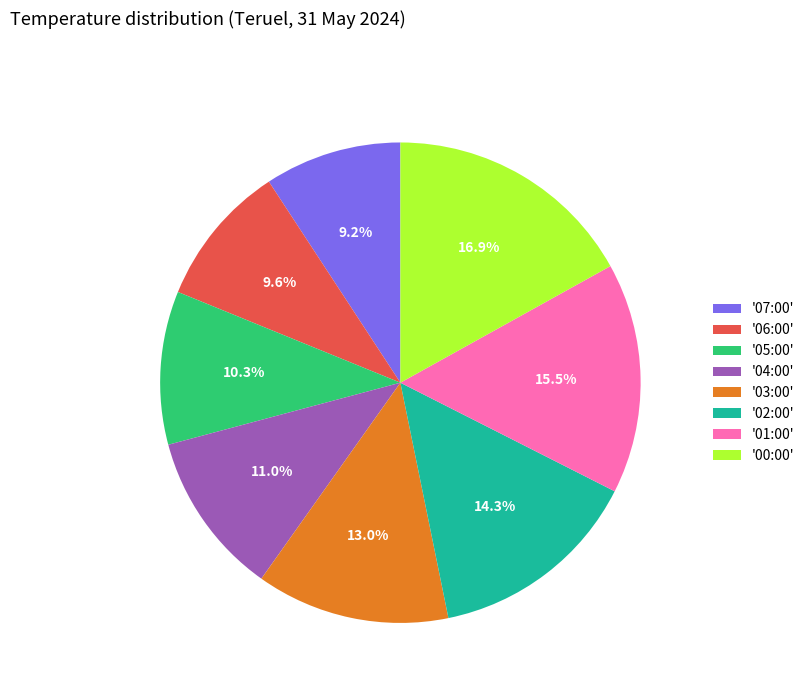

What portion of the pie excludes '06:00'?

90.4%